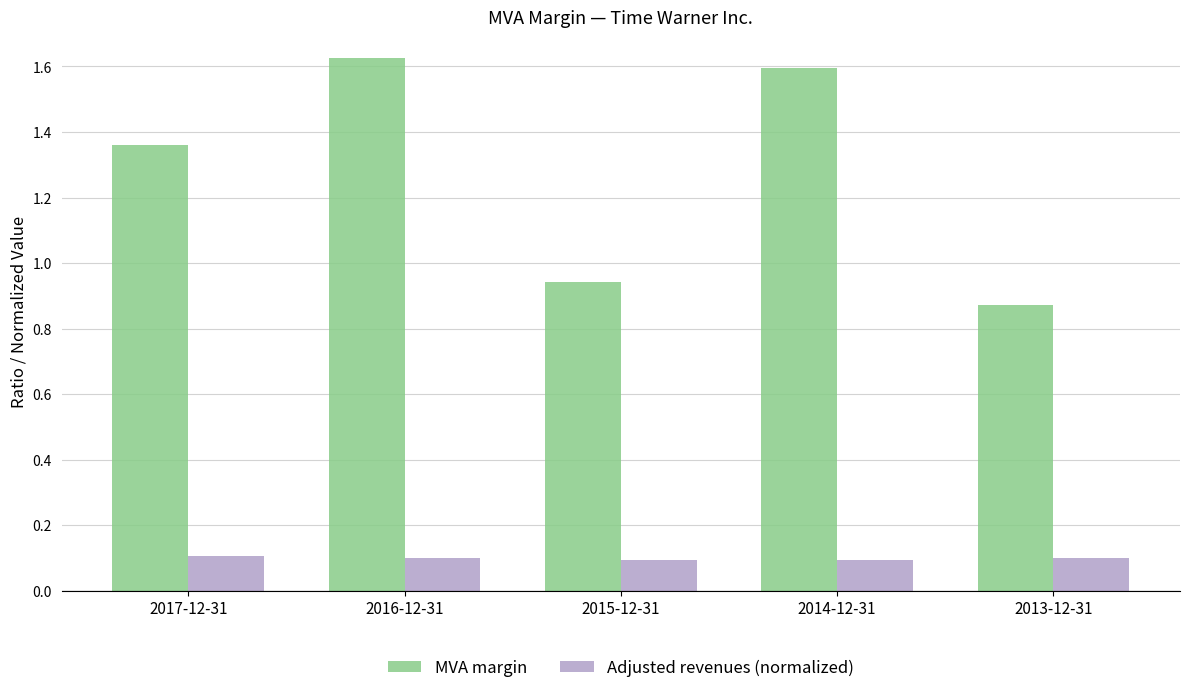

How many bars are there in each group?

2